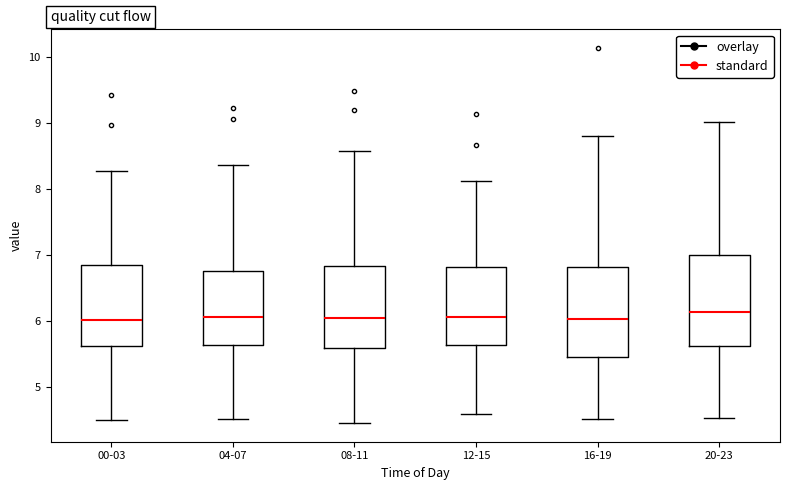

Reading left to right, transcribe this box plot: for each box, give where its median line is, the range the box spans, and where its two whiskers end, as read against the y-axis. The values are not printed on the chart, so give them approximately, as read against the axis.

00-03: median 6.0, box 5.6 to 6.9, whiskers 4.5 to 8.3
04-07: median 6.1, box 5.6 to 6.8, whiskers 4.5 to 8.4
08-11: median 6.0, box 5.6 to 6.8, whiskers 4.4 to 8.6
12-15: median 6.1, box 5.6 to 6.8, whiskers 4.6 to 8.1
16-19: median 6.0, box 5.4 to 6.8, whiskers 4.5 to 8.8
20-23: median 6.1, box 5.6 to 7.0, whiskers 4.5 to 9.0